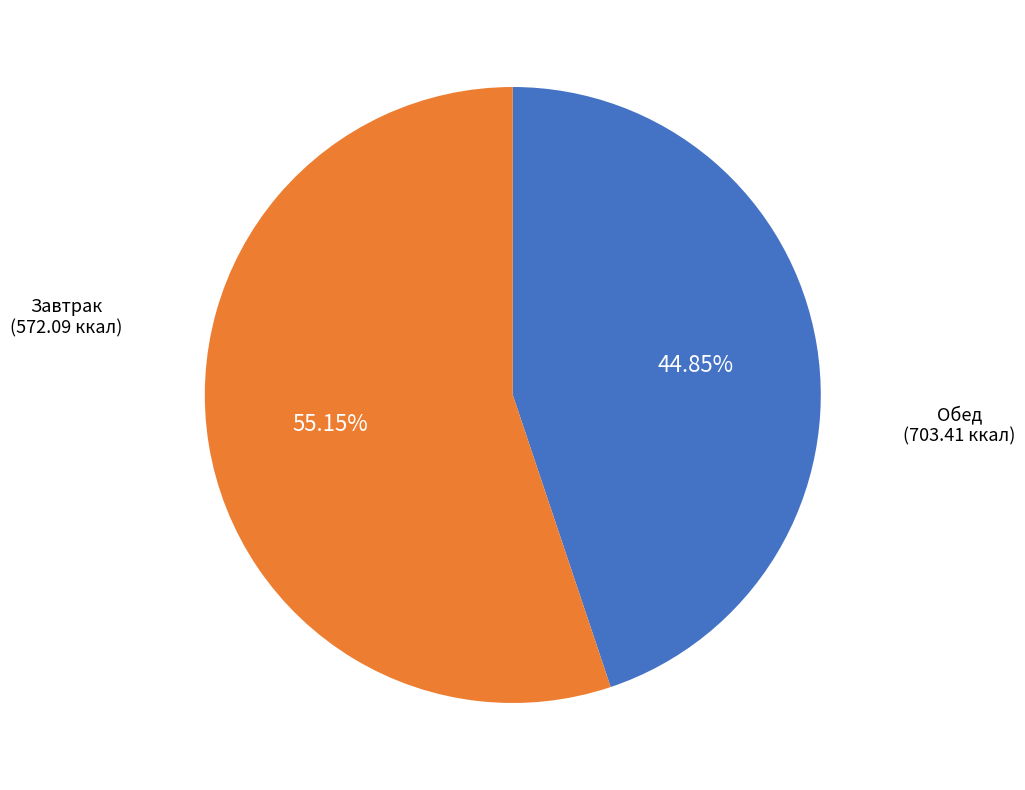

Is there a majority slice in this chart?

Yes